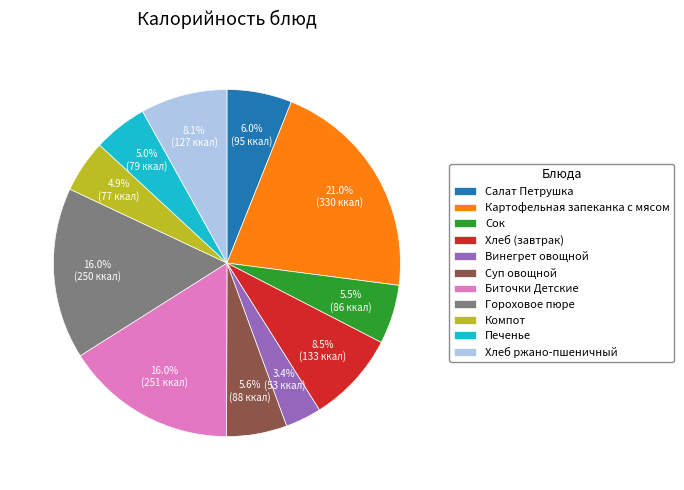

How much of the chart is everything except Биточки Детские?

84.0%